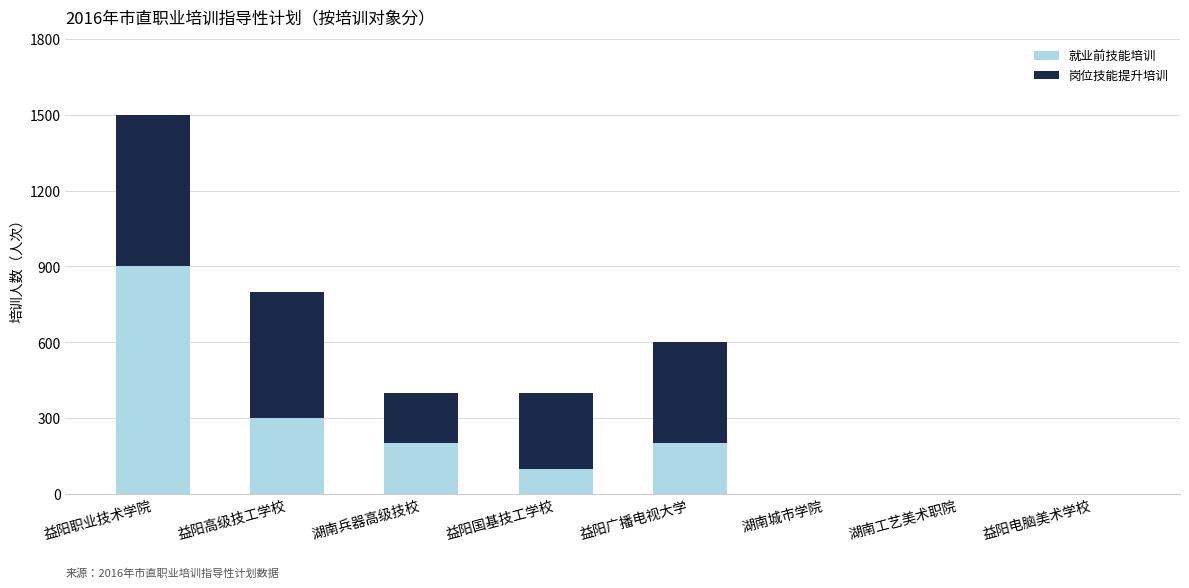

Reading left to right, list the values for the 就业前技能培训 series.

益阳职业技术学院=900	益阳高级技工学校=300	湖南兵器高级技校=200	益阳国基技工学校=100	益阳广播电视大学=200	湖南城市学院=0	湖南工艺美术职院=0	益阳电脑美术学校=0